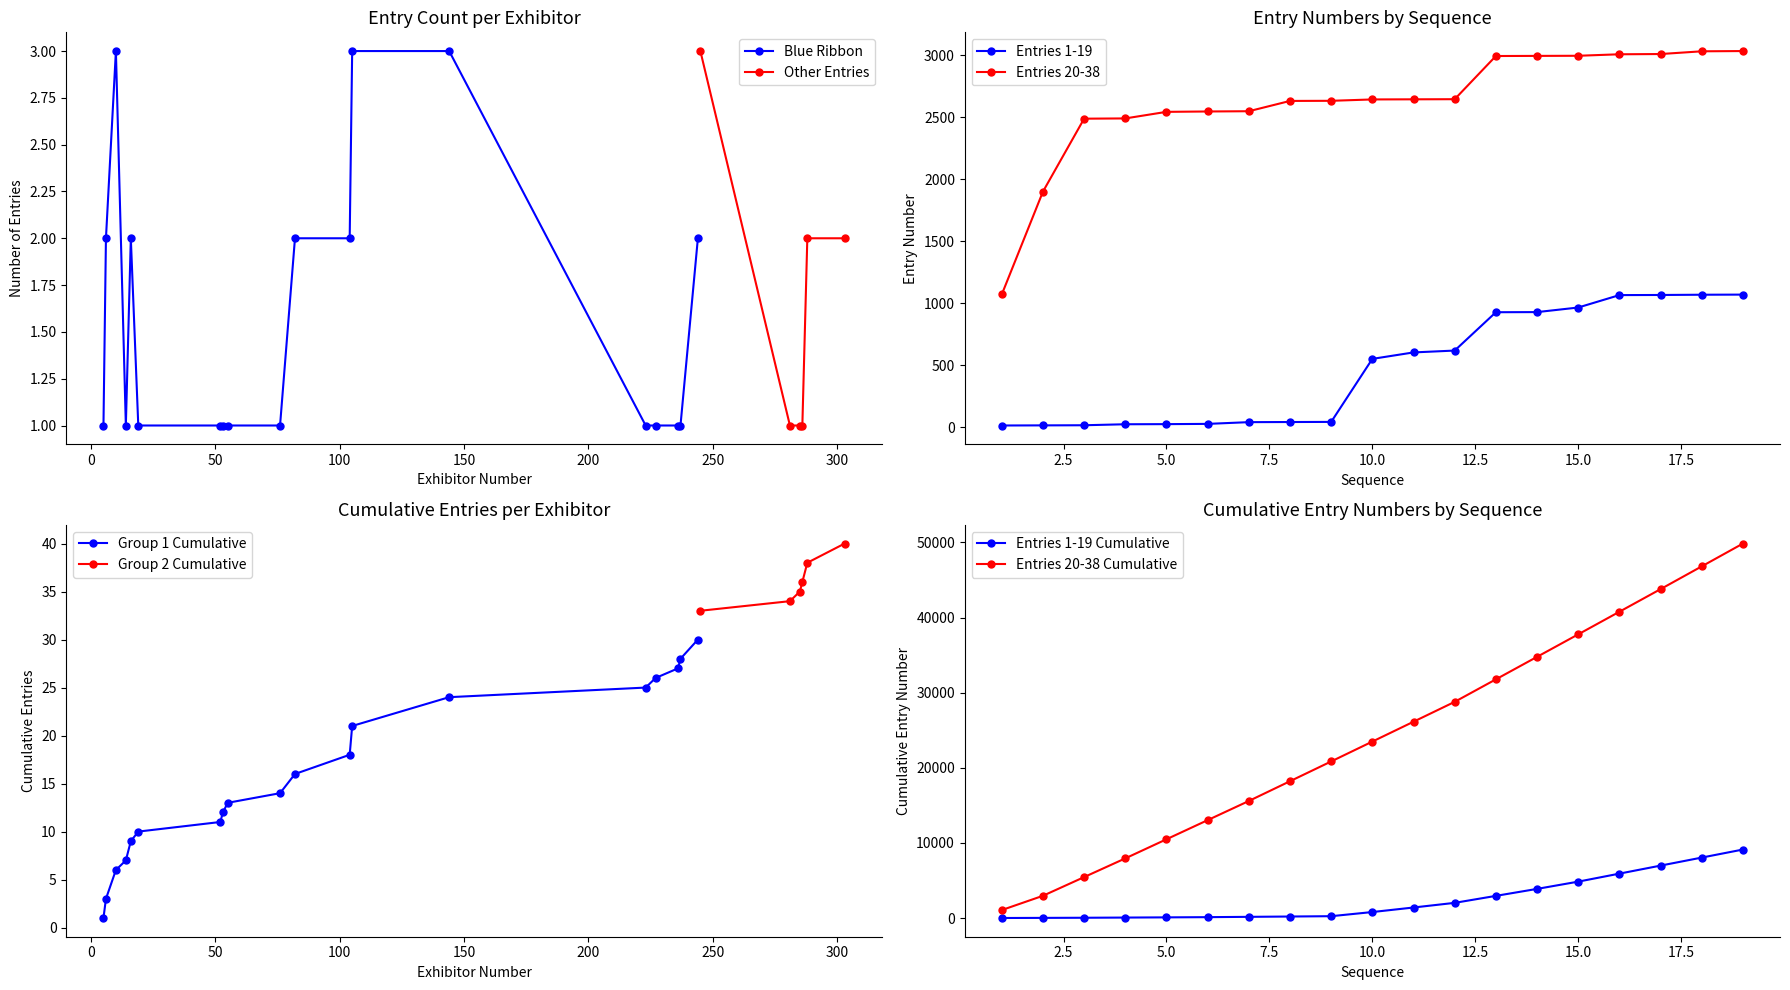

What is the value of the Blue Ribbon point at the 17th from the left?

1